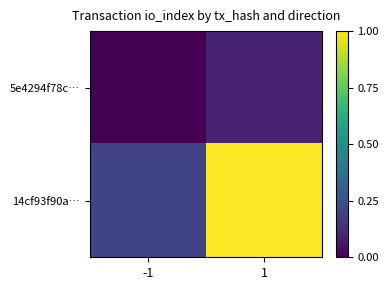

Reading left to right, list all the values displayed in this chart.

5e4294f78c…: -1=0.0	1=0.1
14cf93f90a…: -1=0.2	1=1.0